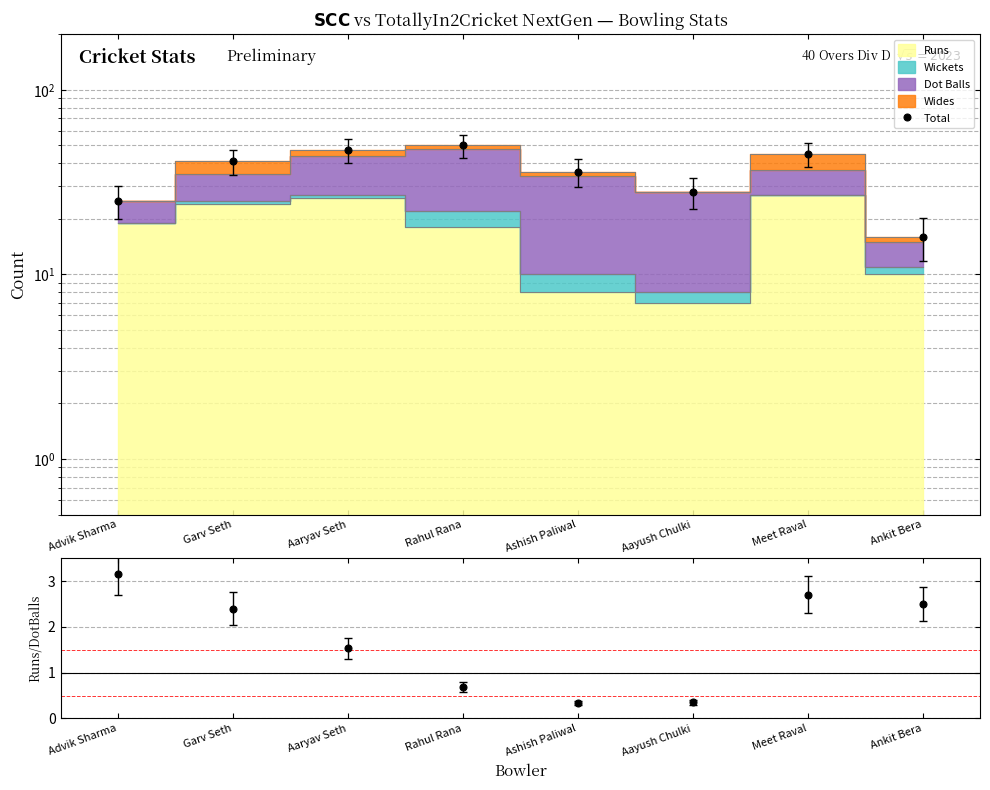

What is the label of the 7th point from the right?

Garv Seth